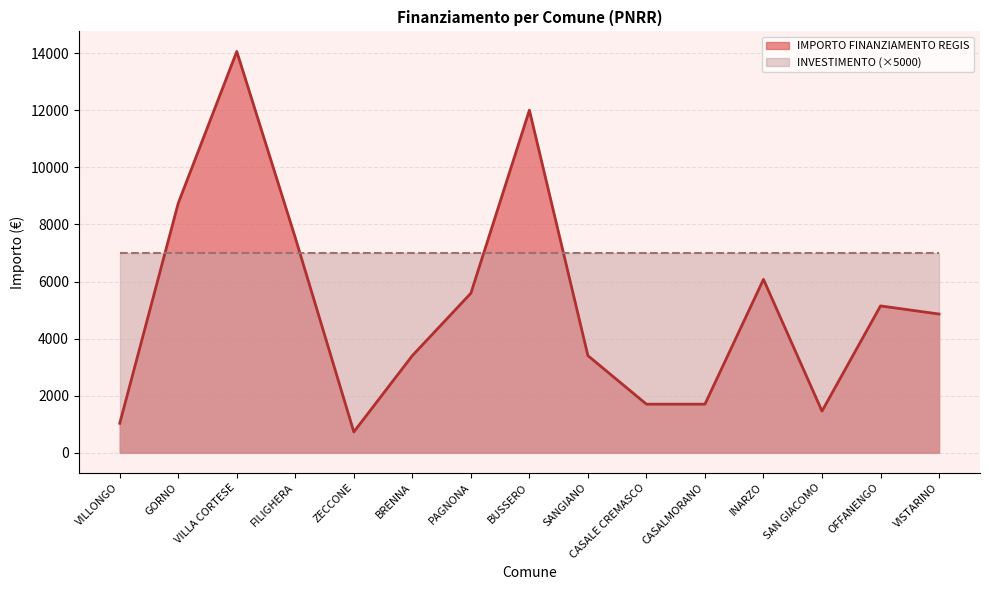

Count the number of values greater than 4860.

7